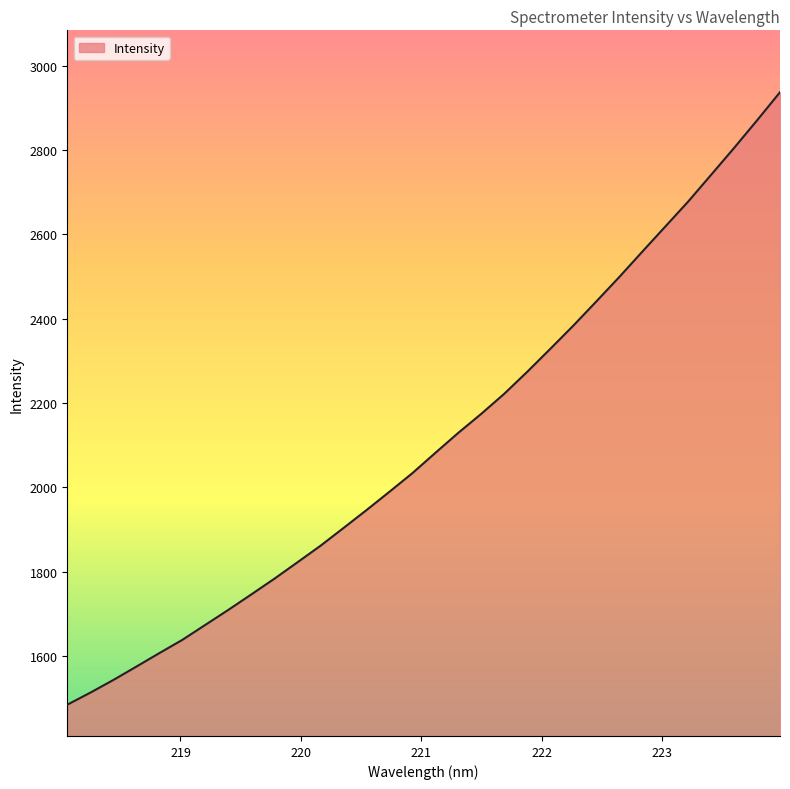

What is the difference between the maximum and minimum values?

1453.2